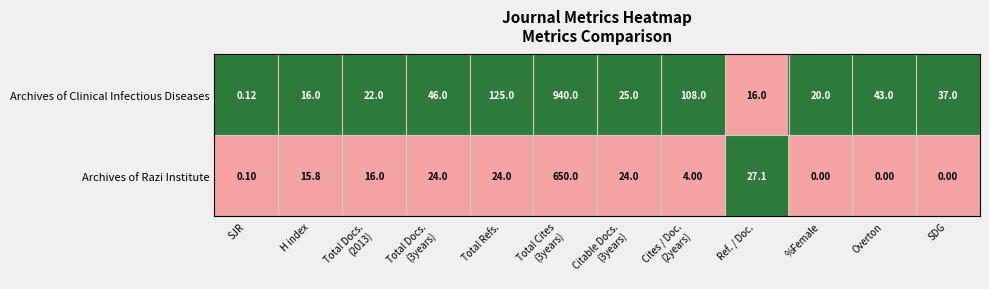

Between SJR and H index, which series saw the biggest shift?

Archives of Clinical Infectious Diseases